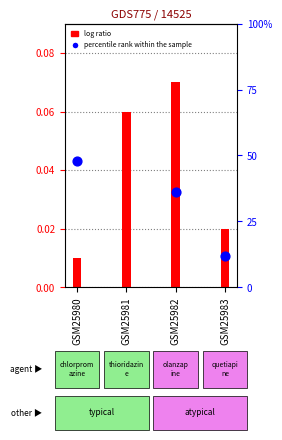

Which series has the largest Y range (max minus min)?

percentile rank within the sample